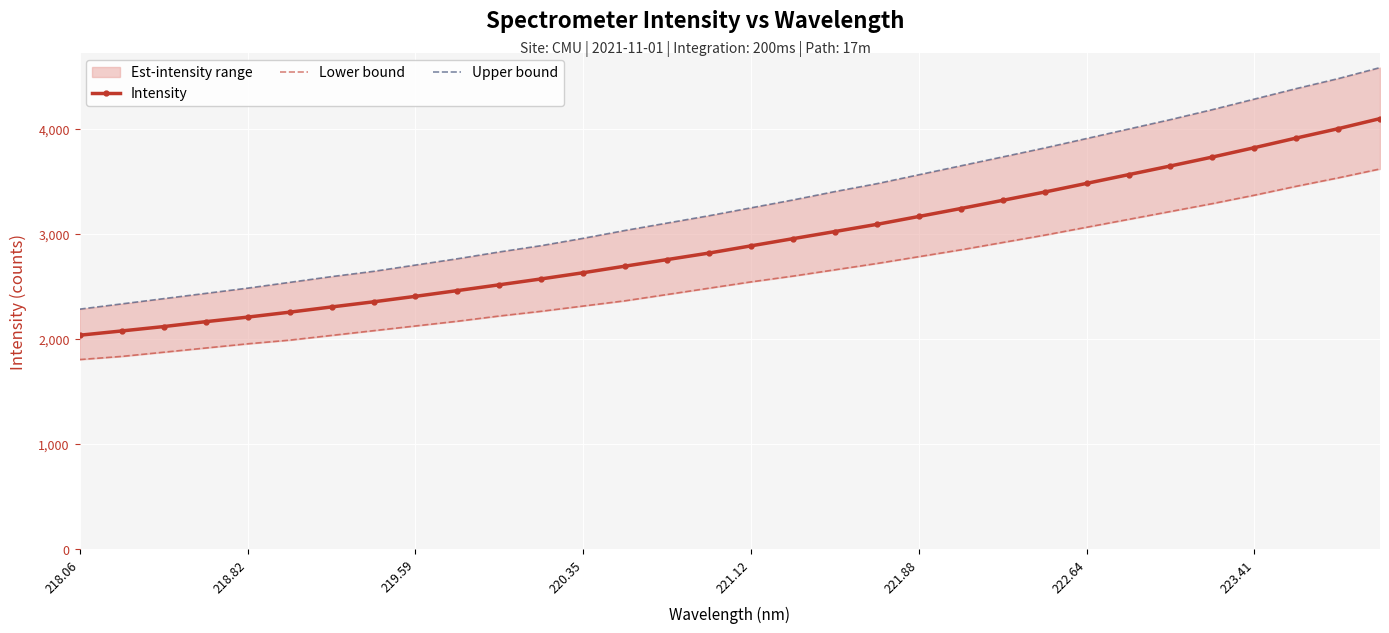

Reading left to right, transcribe all the data shown in this chart.

Intensity: 2031.7	2072.4	2114.0	2160.6	2204.2	2251.2	2301.0	2349.9	2402.2	2456.8	2512.1	2568.2	2627.0	2689.9	2752.2	2814.5	2883.1	2951.4	3019.3	3087.6	3162.7	3238.3	3316.4	3395.1	3477.7	3560.6	3643.6	3728.3	3817.5	3909.2	3998.3	4094.2
Lower bound: 1800.0	1830.0	1870.0	1910.0	1950.0	1985.0	2030.0	2075.0	2120.0	2165.0	2215.0	2260.0	2310.0	2360.0	2420.0	2480.0	2540.0	2595.0	2655.0	2715.0	2780.0	2845.0	2915.0	2985.0	3060.0	3135.0	3210.0	3285.0	3365.0	3450.0	3530.0	3615.0
Upper bound: 2280.0	2330.0	2380.0	2430.0	2480.0	2535.0	2590.0	2640.0	2700.0	2760.0	2825.0	2885.0	2955.0	3030.0	3100.0	3170.0	3245.0	3320.0	3400.0	3475.0	3560.0	3645.0	3730.0	3815.0	3905.0	3995.0	4085.0	4180.0	4280.0	4380.0	4475.0	4580.0